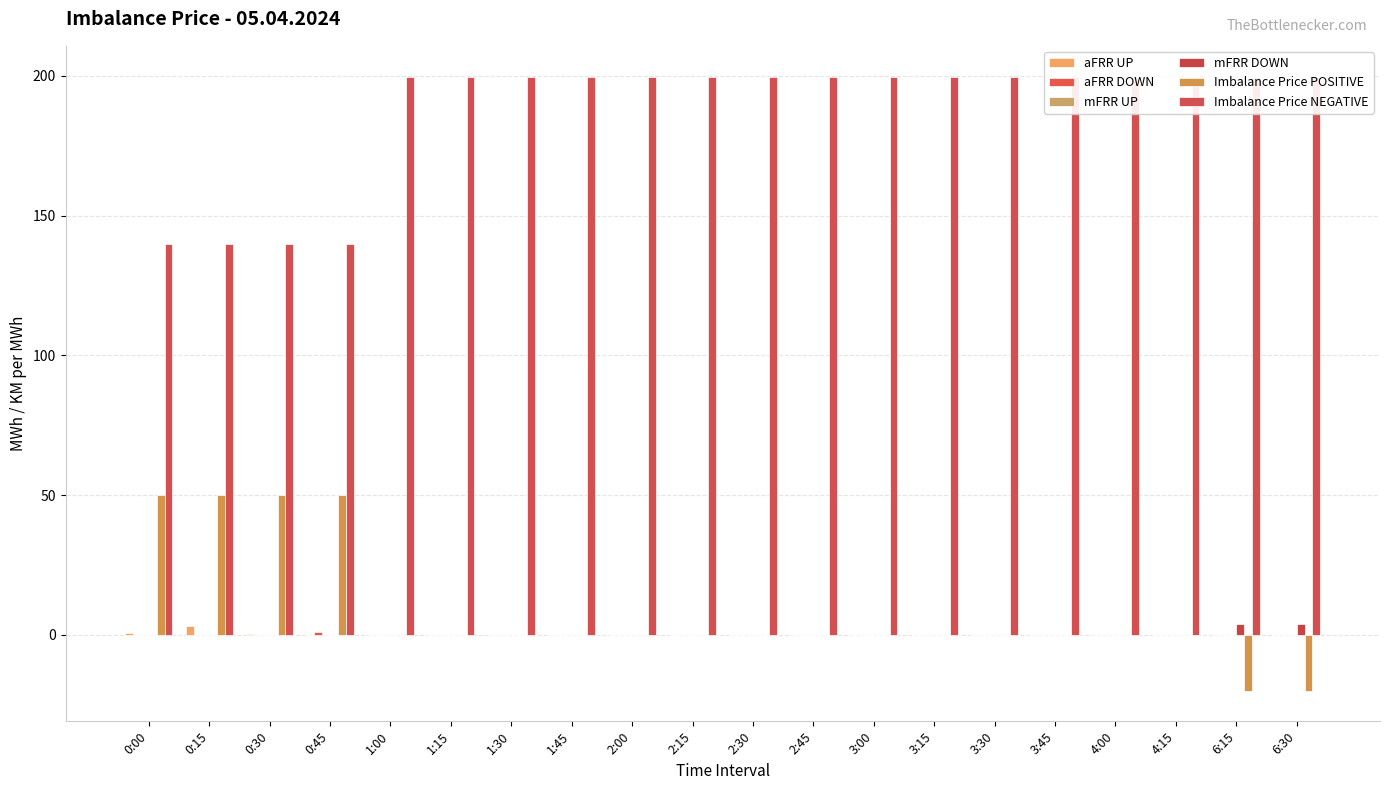

At which label does Imbalance Price NEGATIVE first exceed 199?

1:00